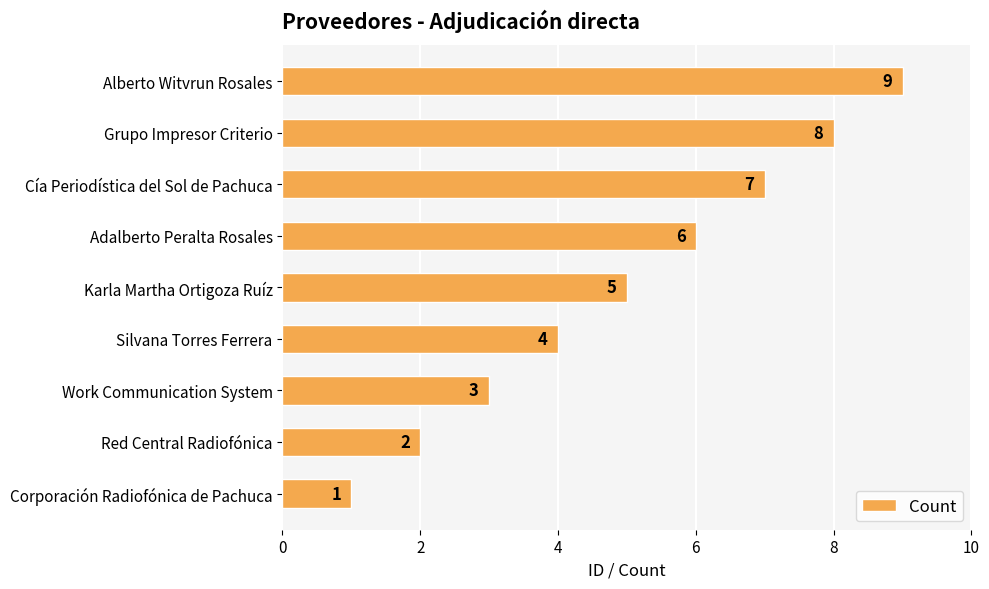

What is the sum of all values?

45